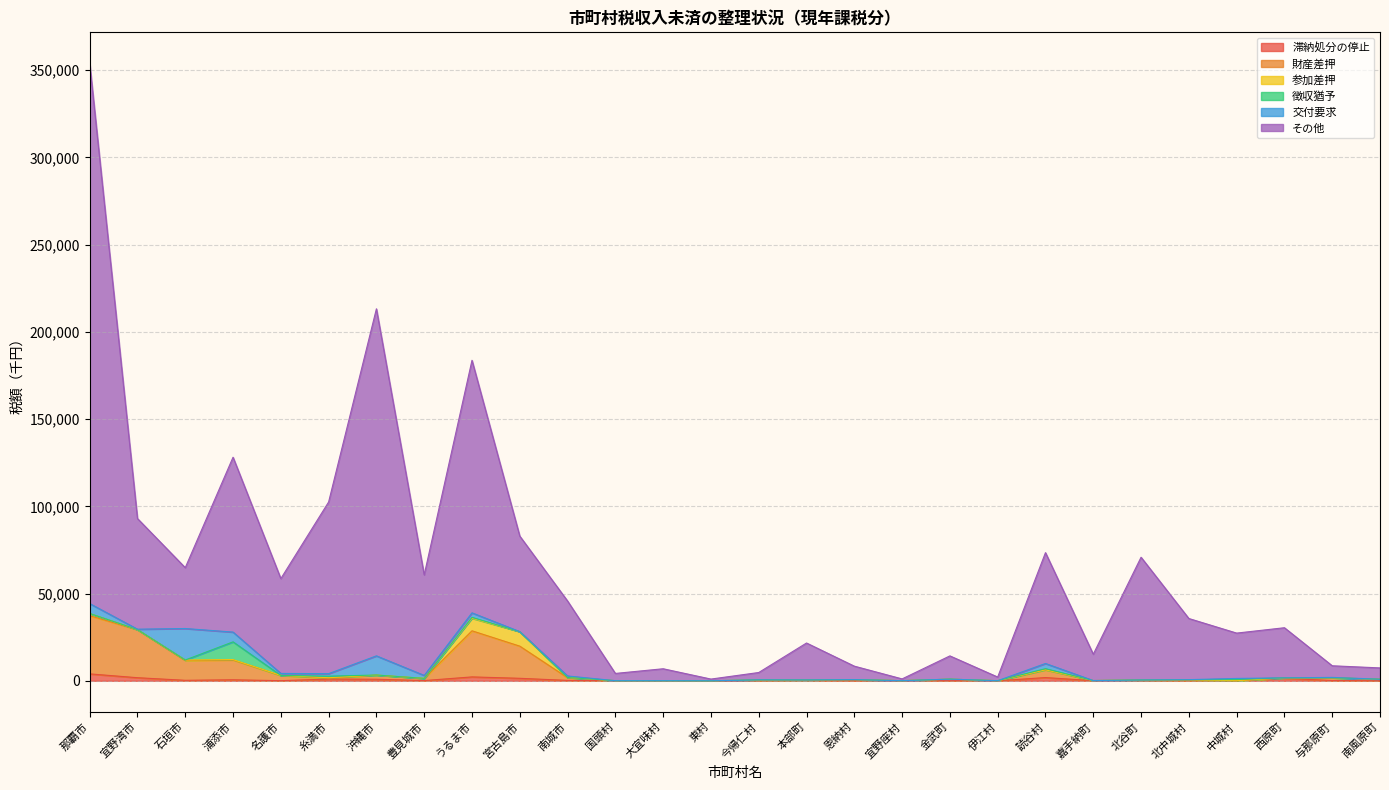

How many lines are shown in the chart?

6